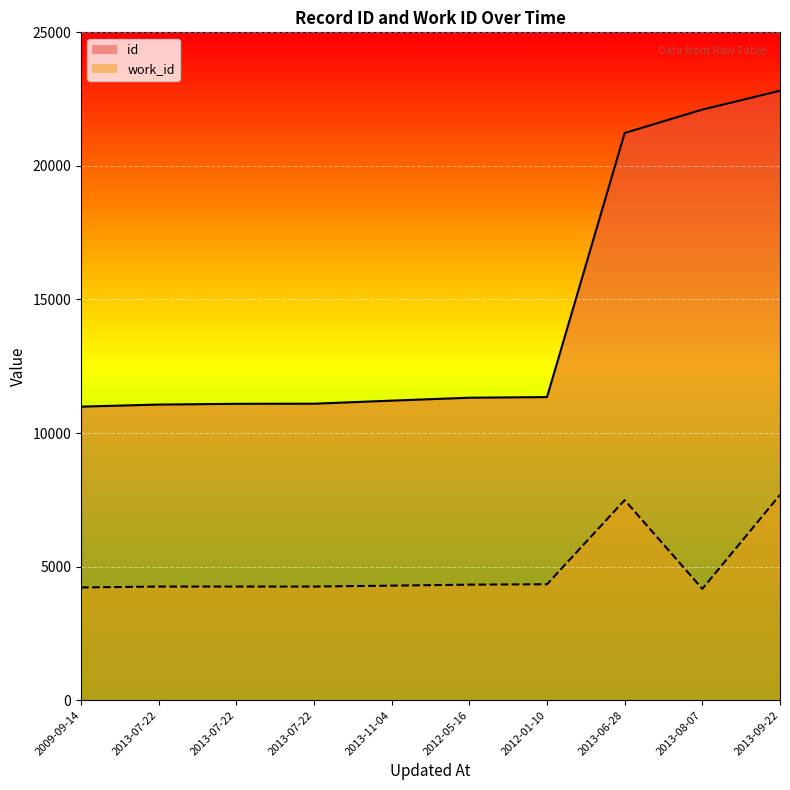

True or false: work_id and id intersect in this chart.

False